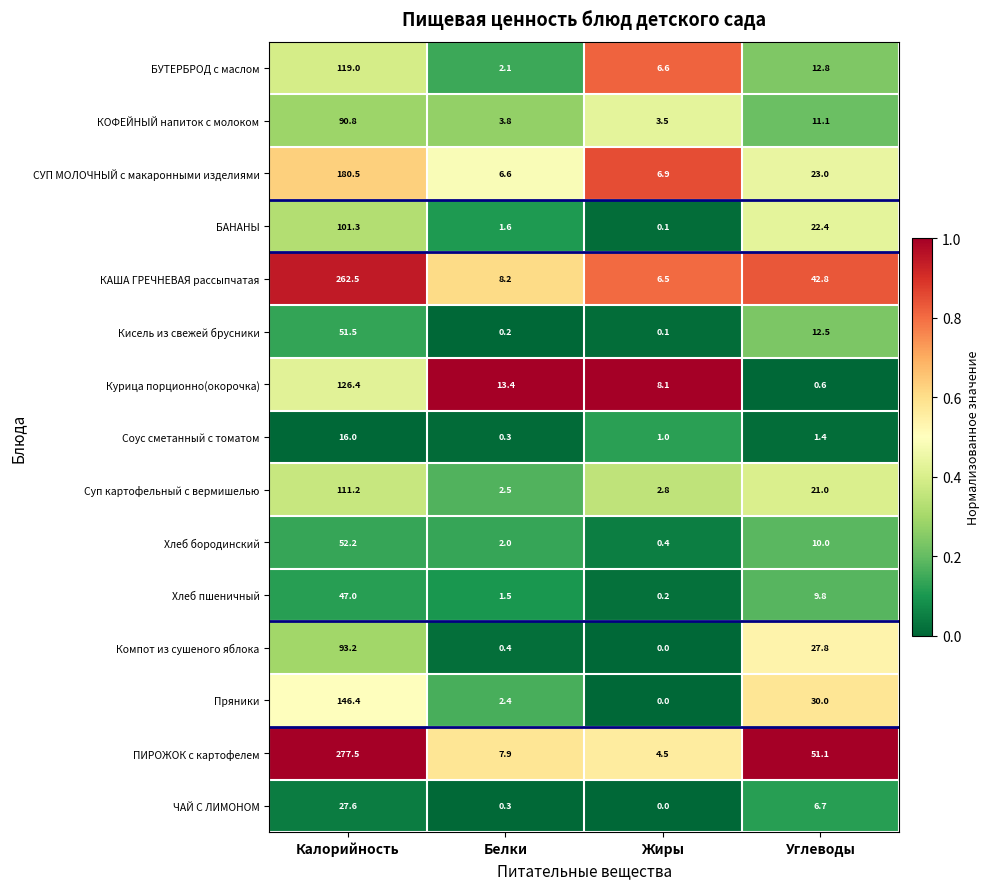

The Компот из сушеного яблока series shows 0.4 at Белки. True or false?

True